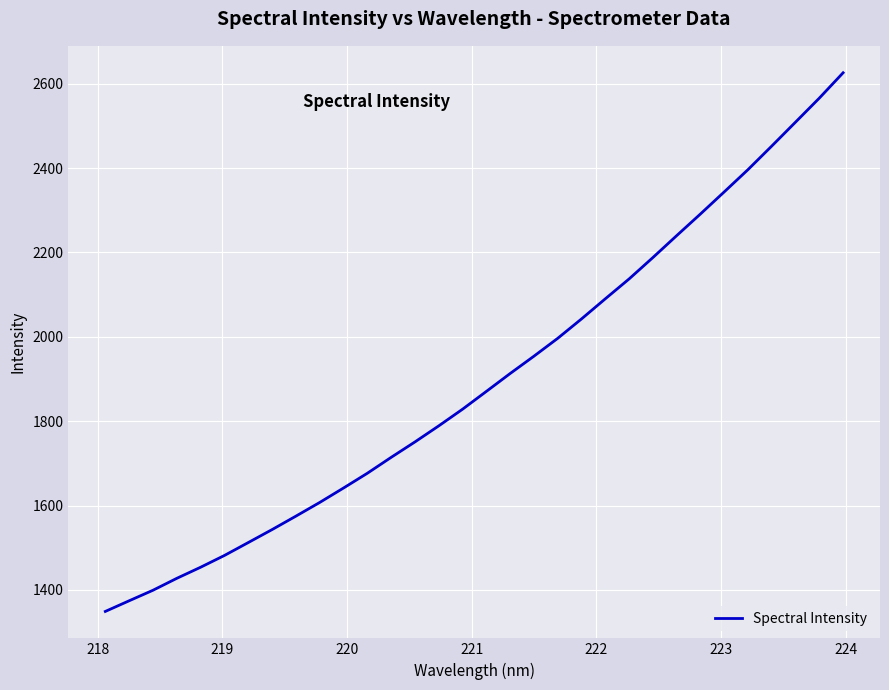

What is the greatest value displayed?

2625.9